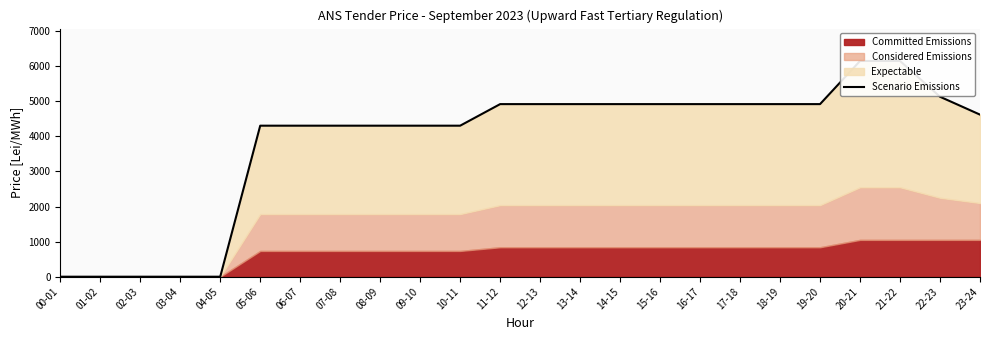

What position from the right is 12-13?

12